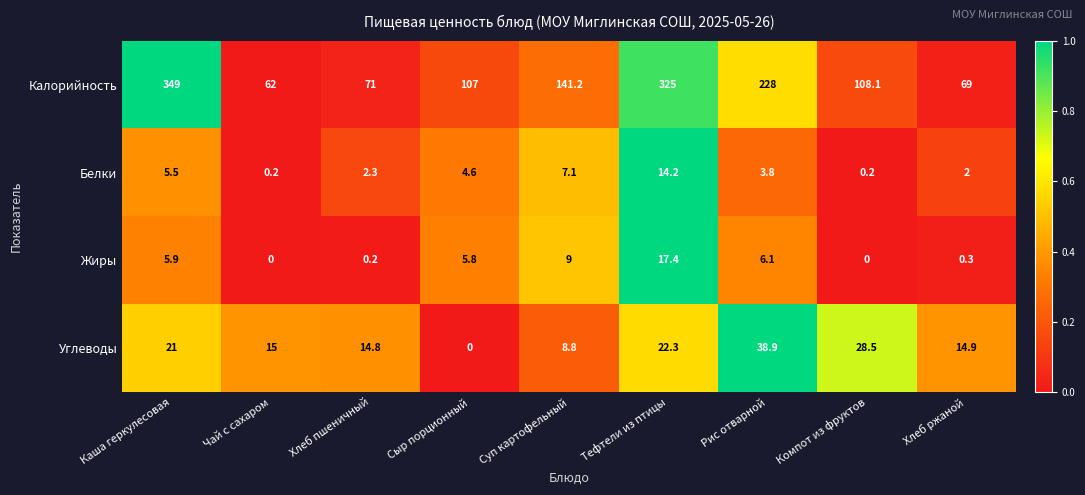

Between Хлеб пшеничный and Компот из фруктов, which series saw the biggest shift?

Калорийность